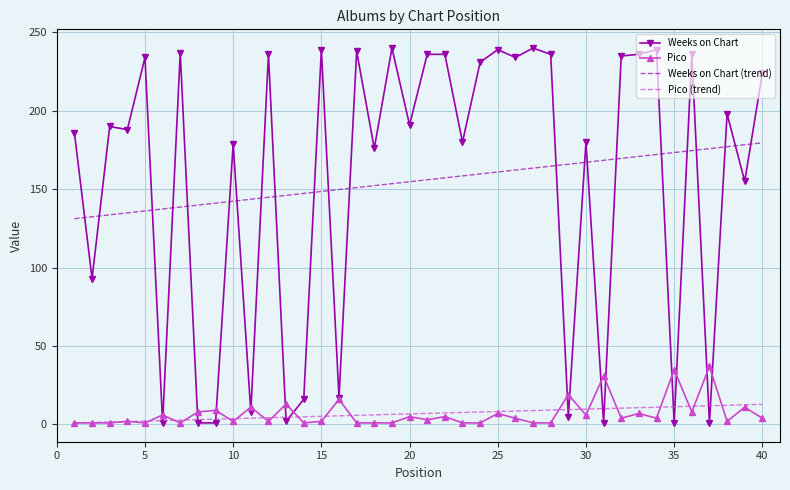

Which series has the largest range (max minus min)?

Weeks on Chart